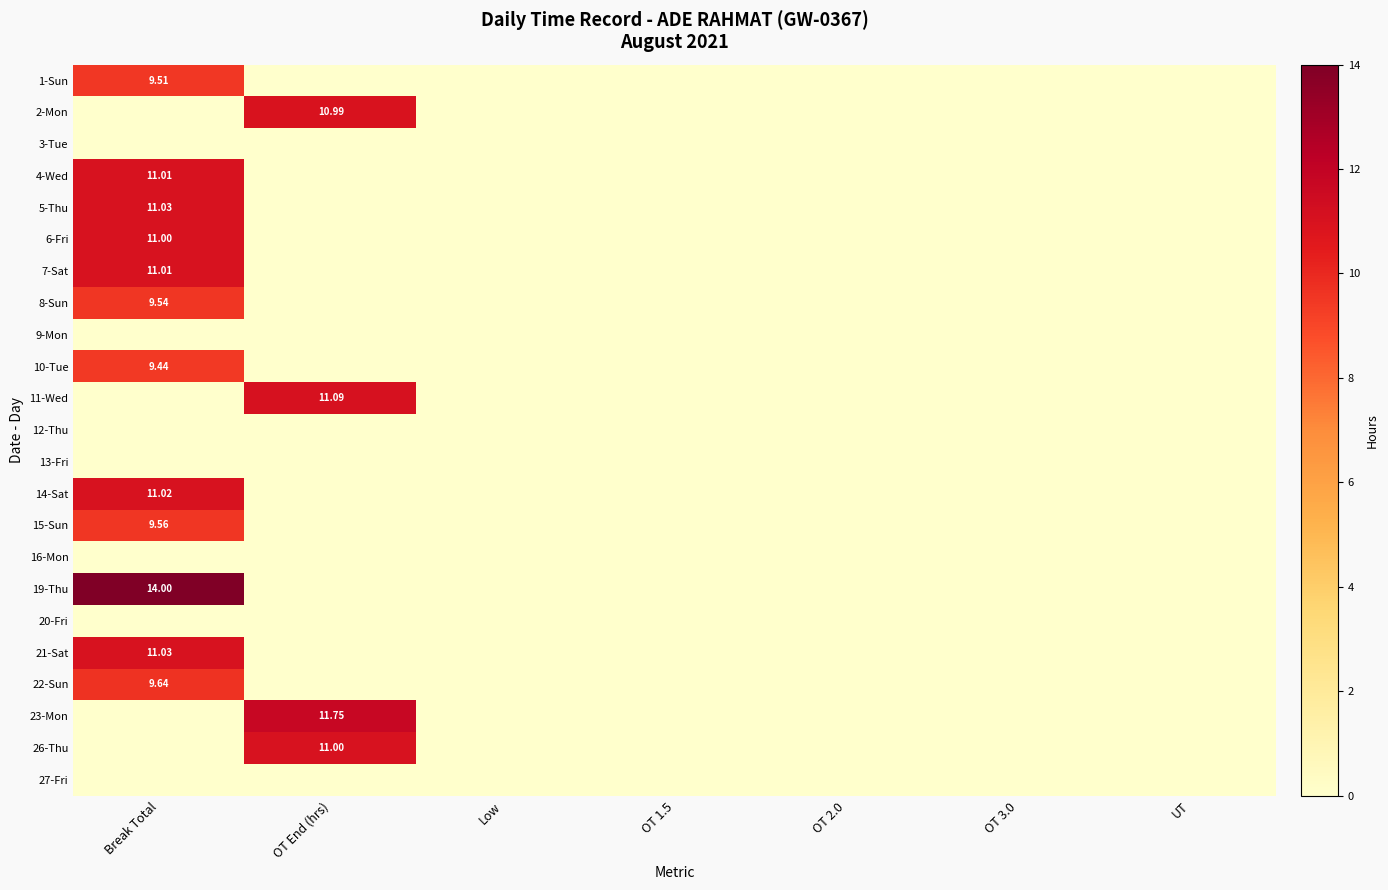

The 22-Sun series shows -4.5 at Low. True or false?

False